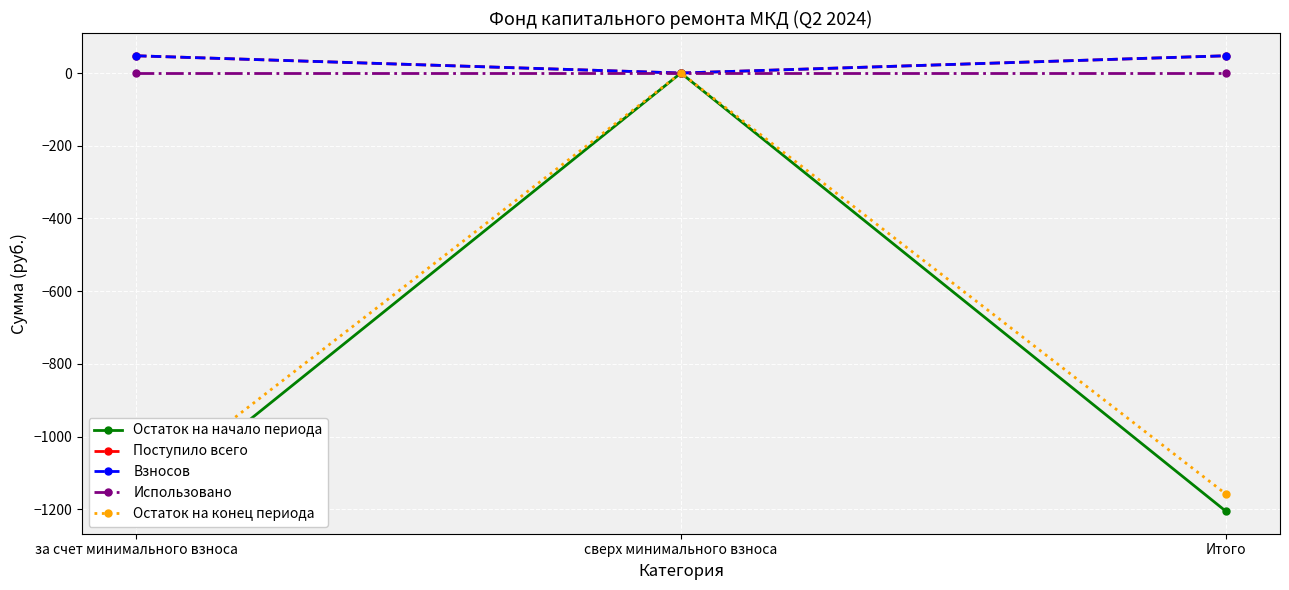

Which series has the widest spread of values?

Остаток на начало периода